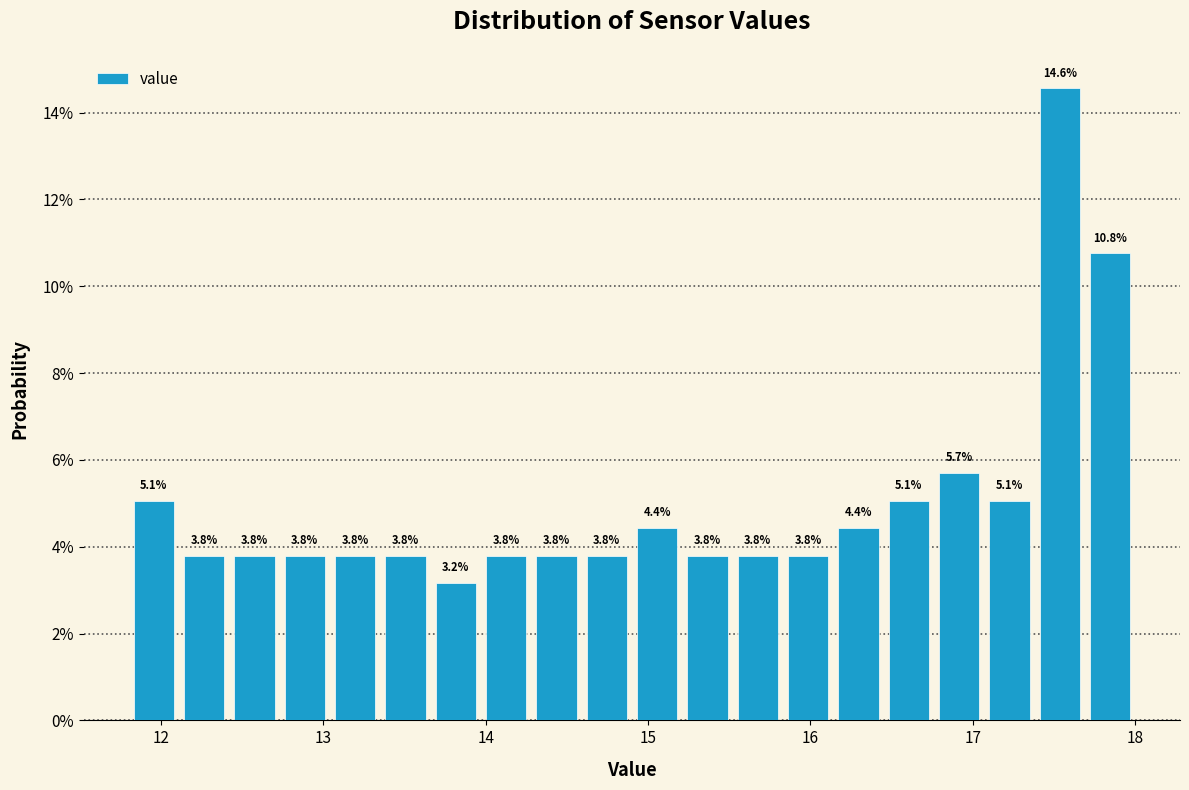

Read against the x-axis, roughly where is the centre of the tallest bar?

17.5